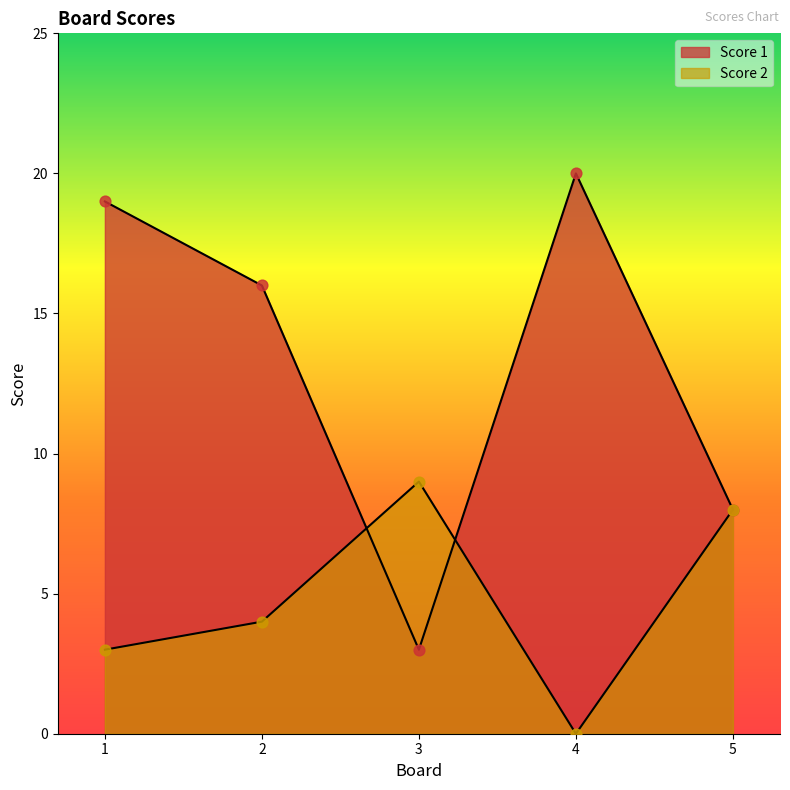

What is the total value across all series at 3?

12